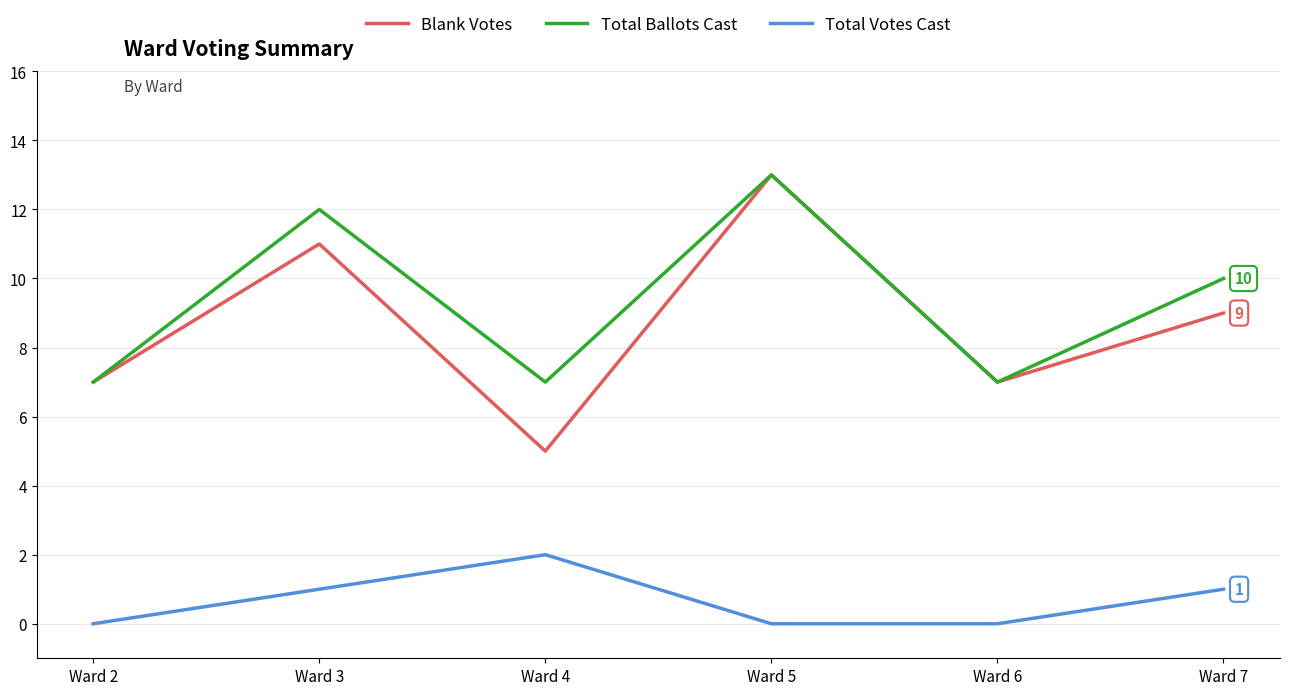

Rank the series at Ward 3 from highest to lowest value.

Total Ballots Cast, Blank Votes, Total Votes Cast